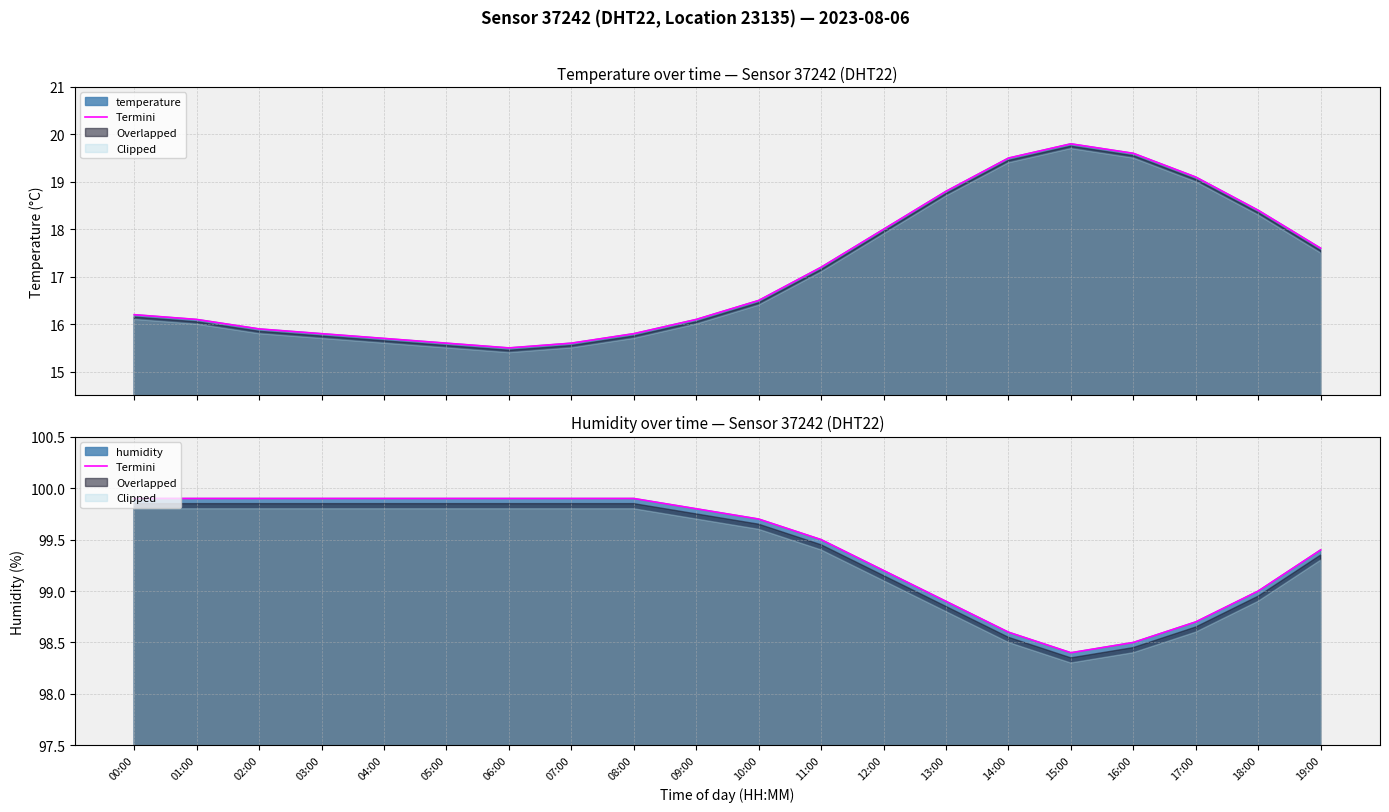

Where is the data nearest to the value 99?

18:00